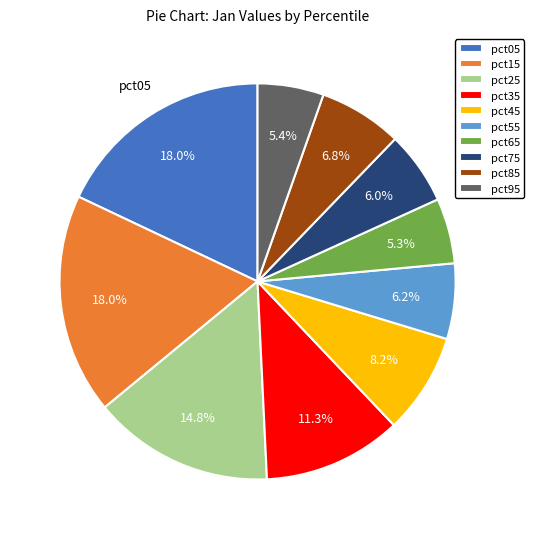

To the nearest percent, what is the difference between the largest and smallest slice percentages?

13%